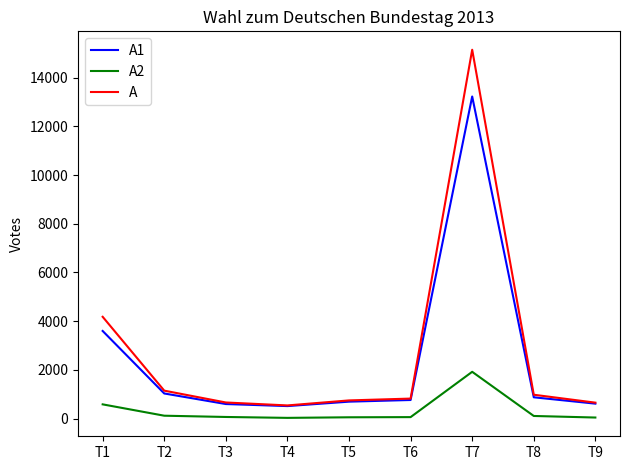

Does the chart display data point markers on the line(s)?

No